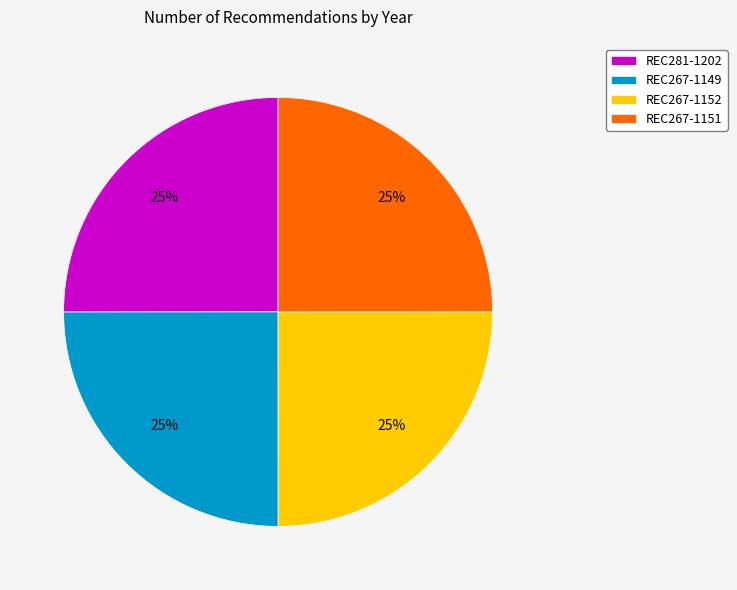

How many segments does this pie chart have?

4